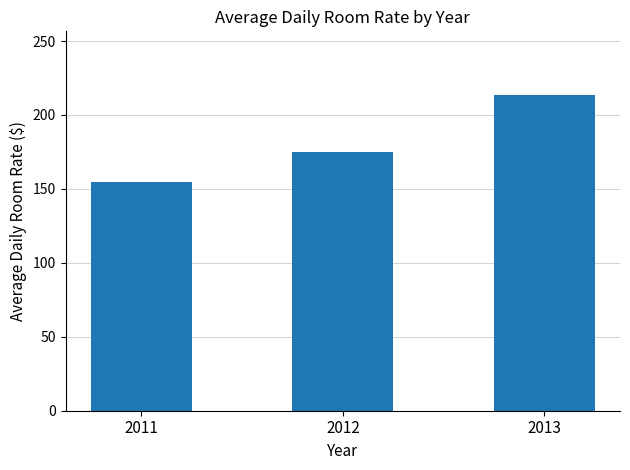

The value at 2011 is 155.0. True or false?

True